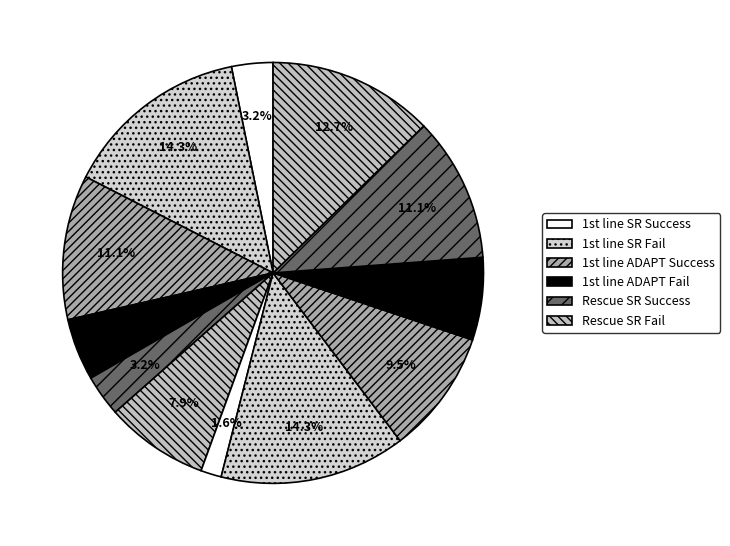

How many segments does this pie chart have?

12